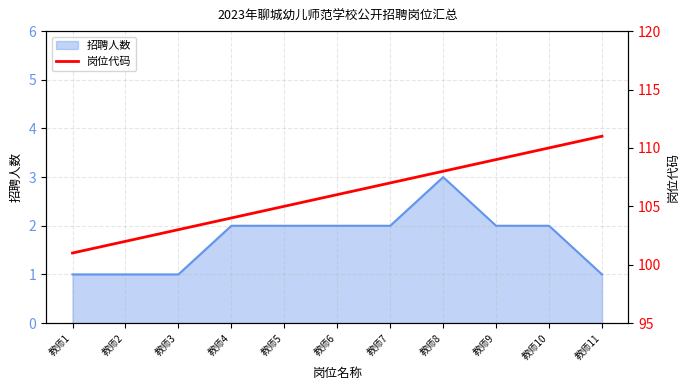

Reading left to right, what are all the values shown in this chart?

101	102	103	104	105	106	107	108	109	110	111